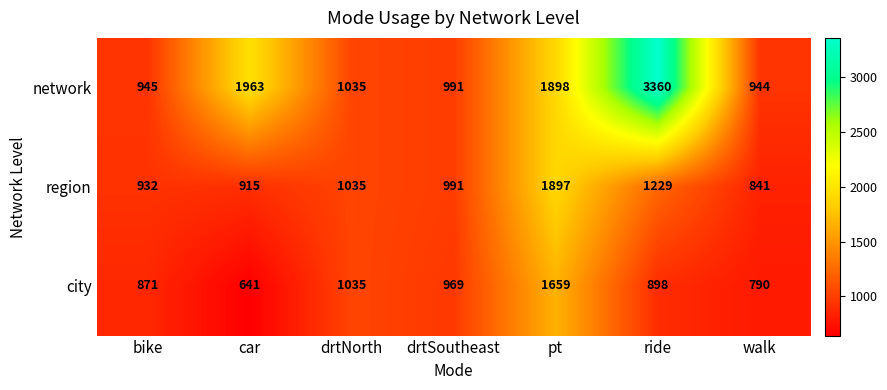

At how many categories does at least one series exceed 1858?

3